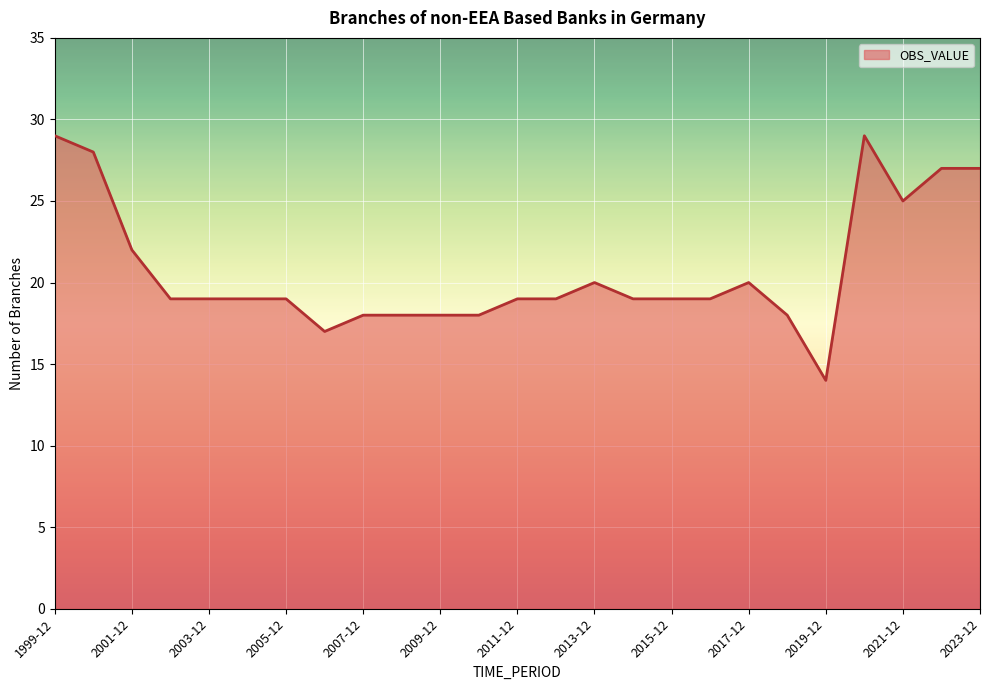

What is the minimum value shown in the chart?

14